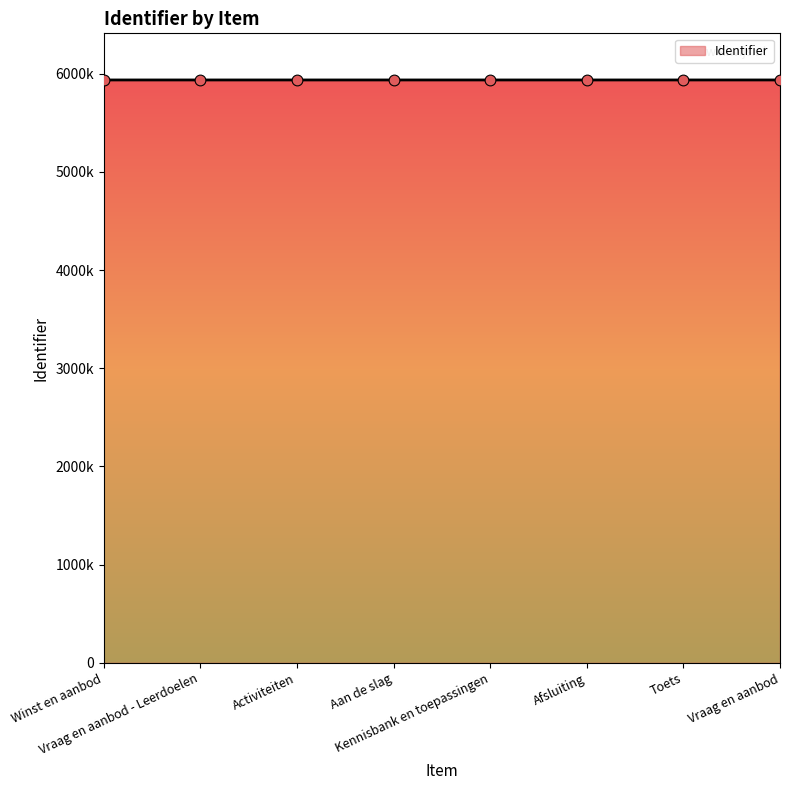

Between Winst en aanbod and Afsluiting, which is larger?

Afsluiting